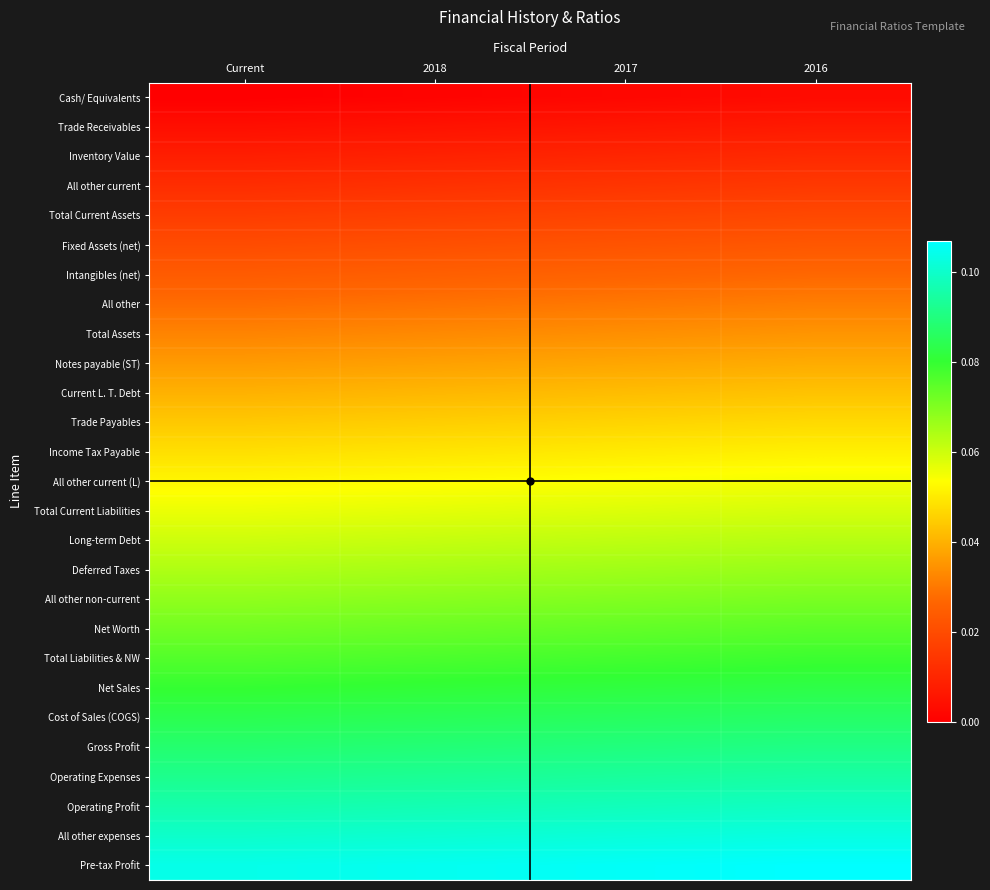

Between 2017 and 2018, which is larger?

2017